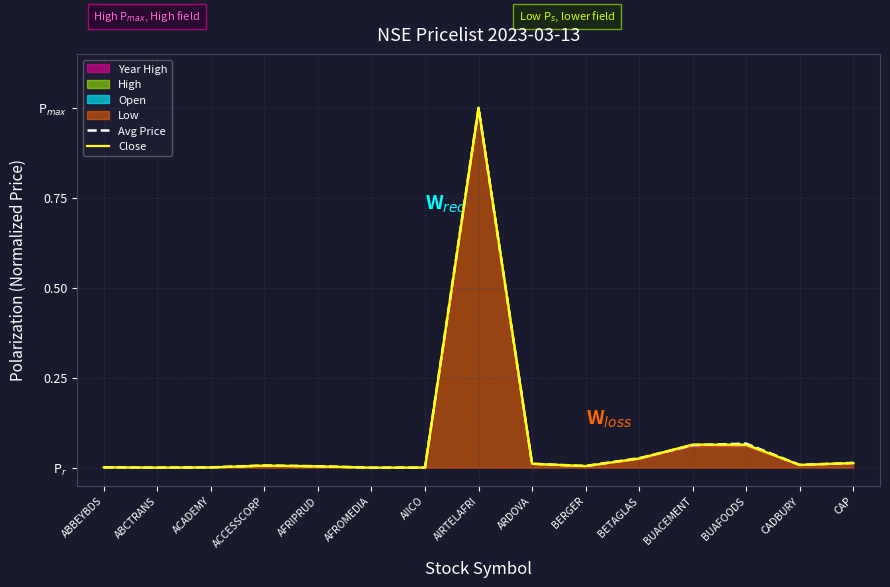

Reading left to right, list all the values displayed in this chart.

Avg Price: 0.0	0.0	0.0	0.0	0.0	0.0	0.0	1.0	0.0	0.0	0.0	0.1	0.1	0.0	0.0
Close: 0.0	0.0	0.0	0.0	0.0	0.0	0.0	1.0	0.0	0.0	0.0	0.1	0.1	0.0	0.0